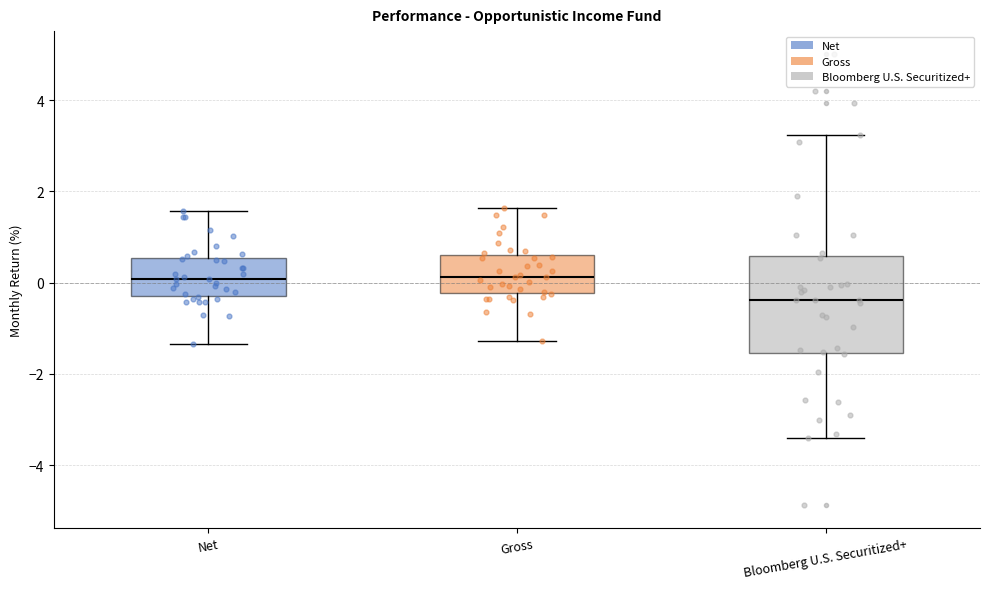

Which box's median line is the lowest?

Bloomberg U.S. Securitized+